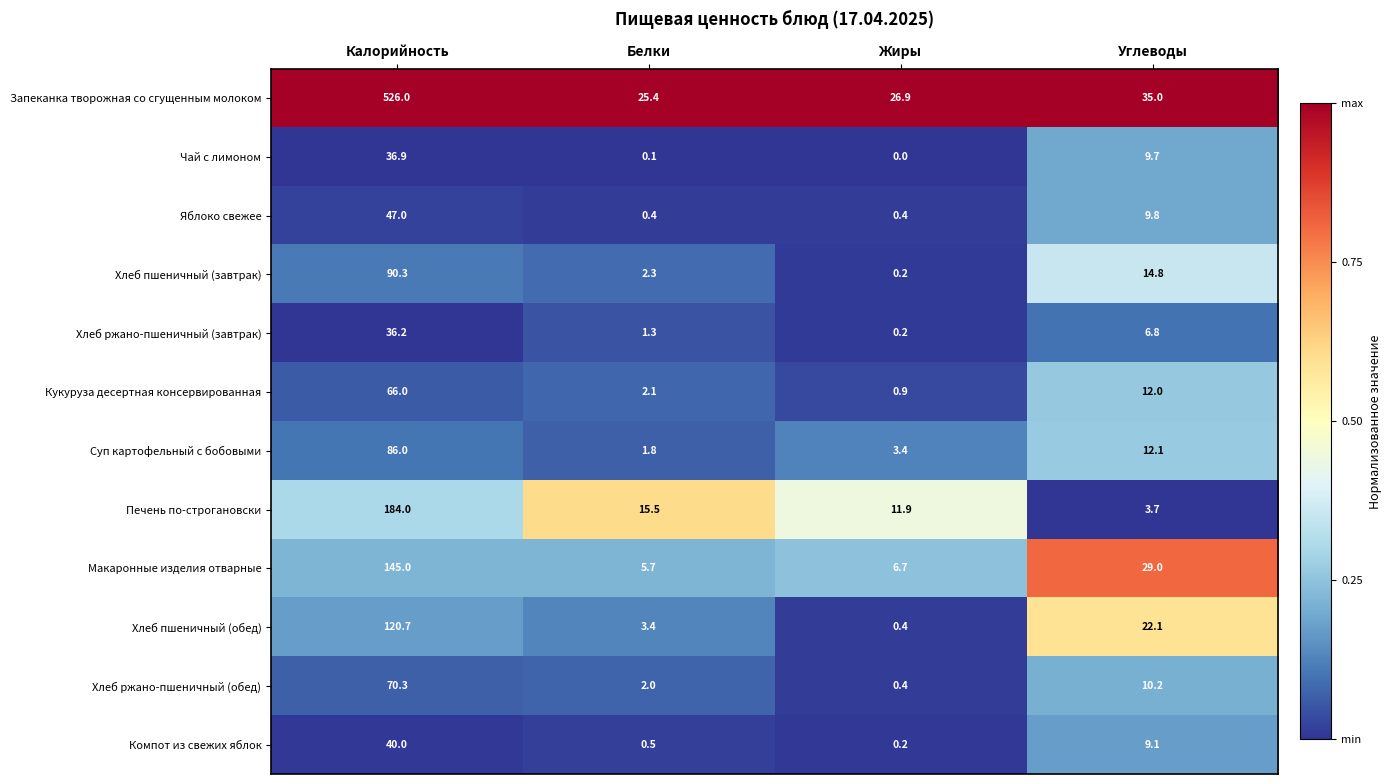

At Калорийность, list the series in order from largest to smallest.

Запеканка творожная со сгущенным молоком, Печень по-строгановски, Макаронные изделия отварные, Хлеб пшеничный (обед), Хлеб пшеничный (завтрак), Суп картофельный с бобовыми, Хлеб ржано-пшеничный (обед), Кукуруза десертная консервированная, Яблоко свежее, Компот из свежих яблок, Чай с лимоном, Хлеб ржано-пшеничный (завтрак)